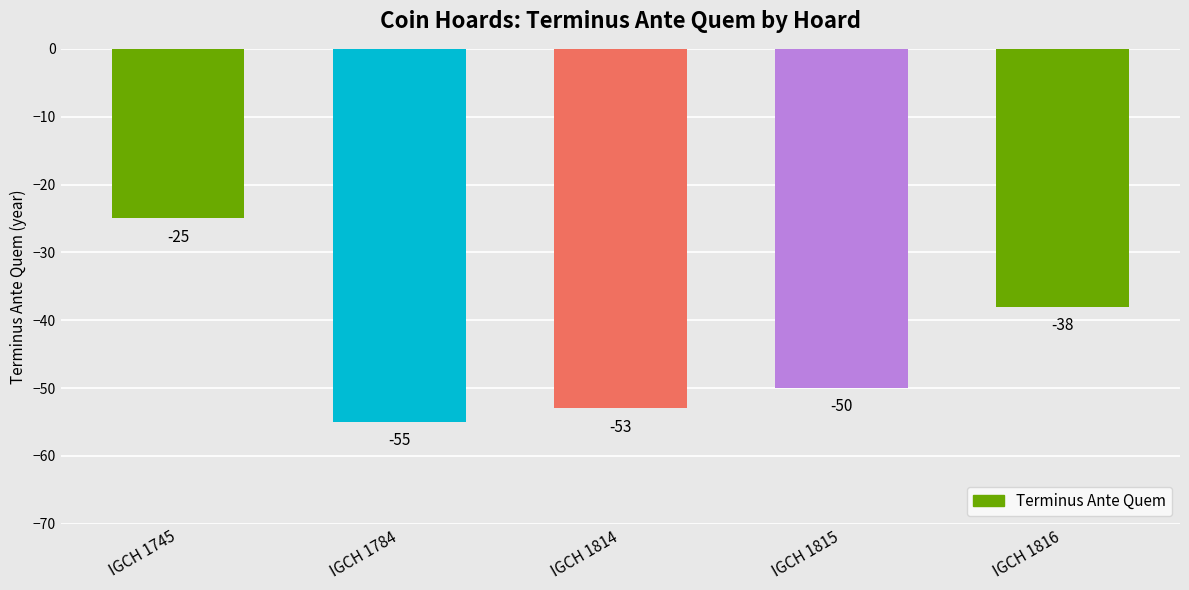

What is the difference between the second highest and minimum values?

17